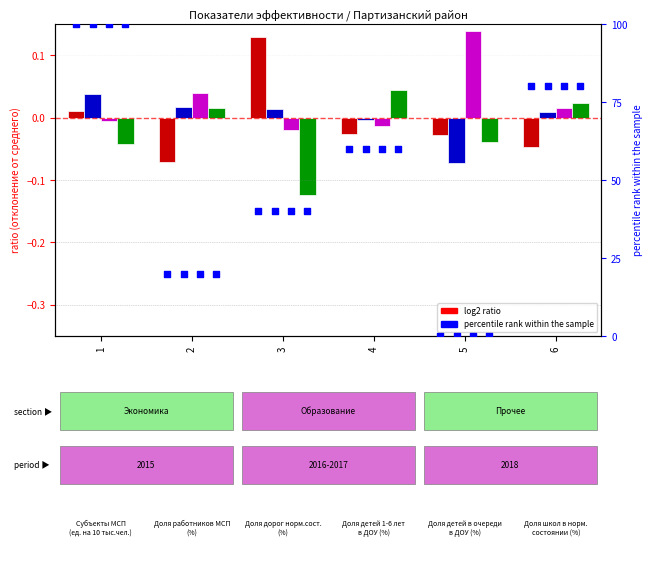

Which series contains the highest Y value?

pct 2015